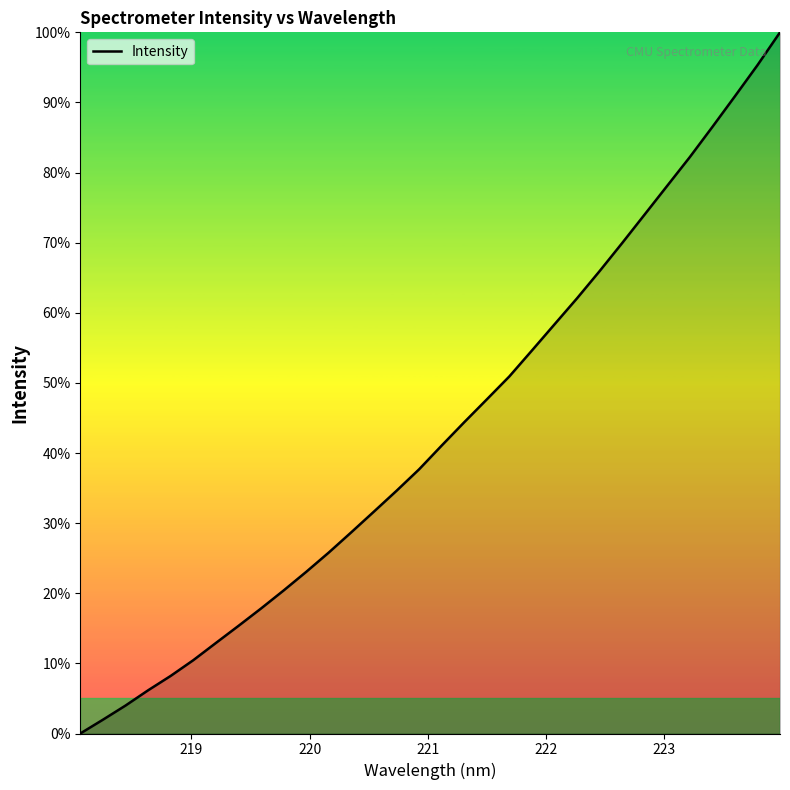

What is the maximum value shown in the chart?

100.0